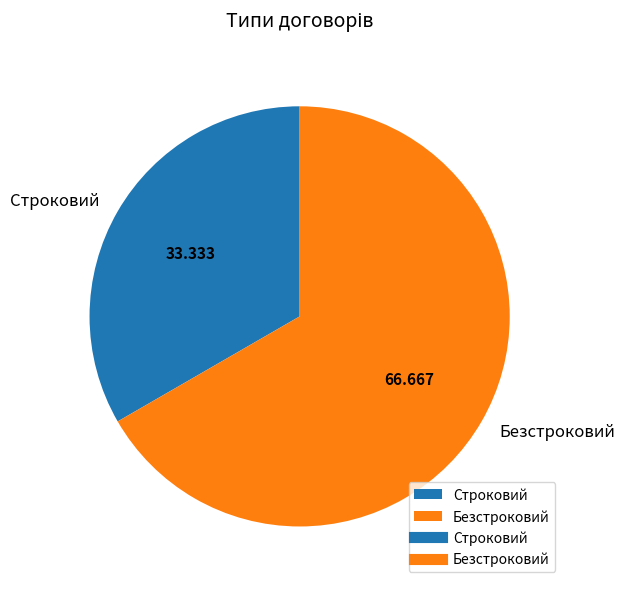

Does Строковий account for over 50% of the chart?

No